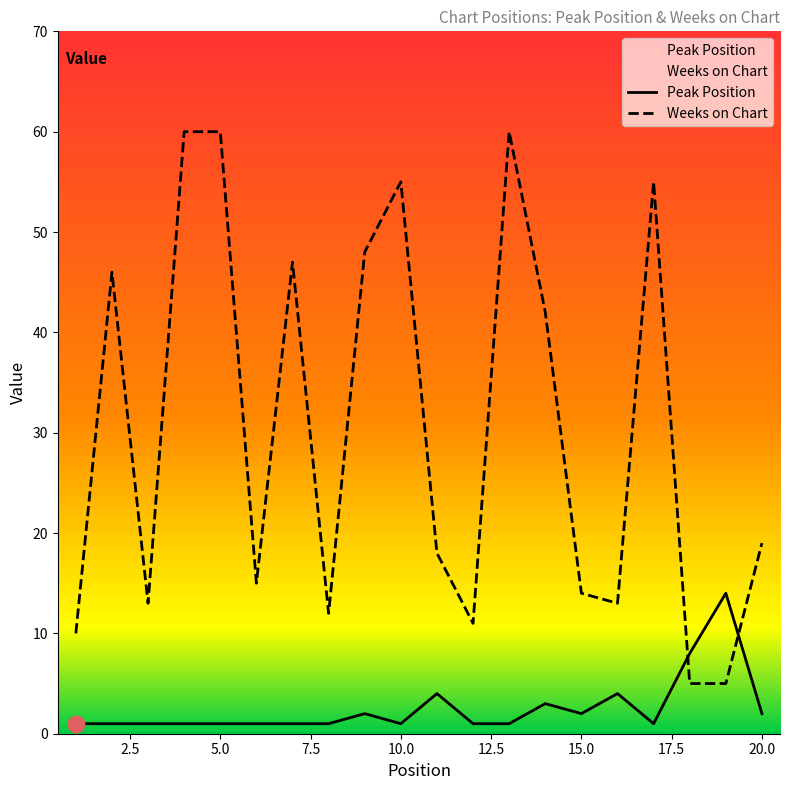

Which series has the largest range (max minus min)?

Weeks on Chart